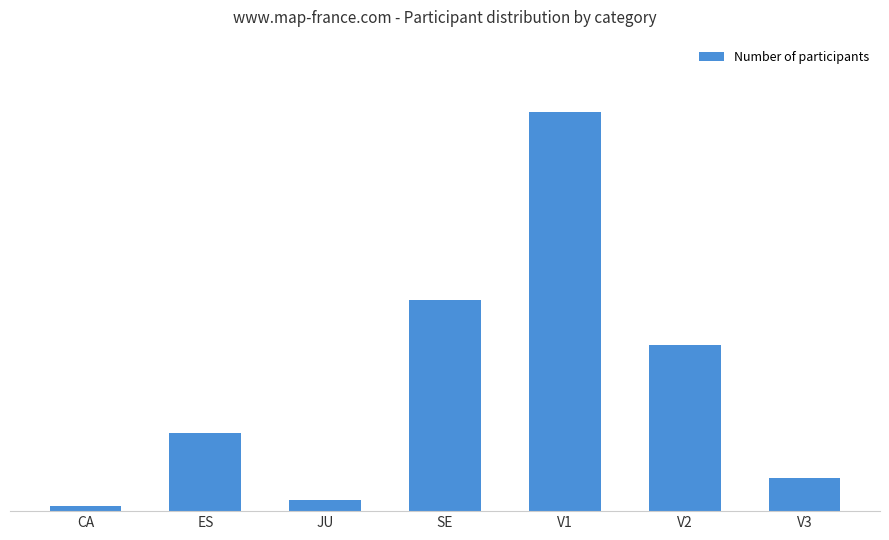

At which label does the data first exceed 14?

SE